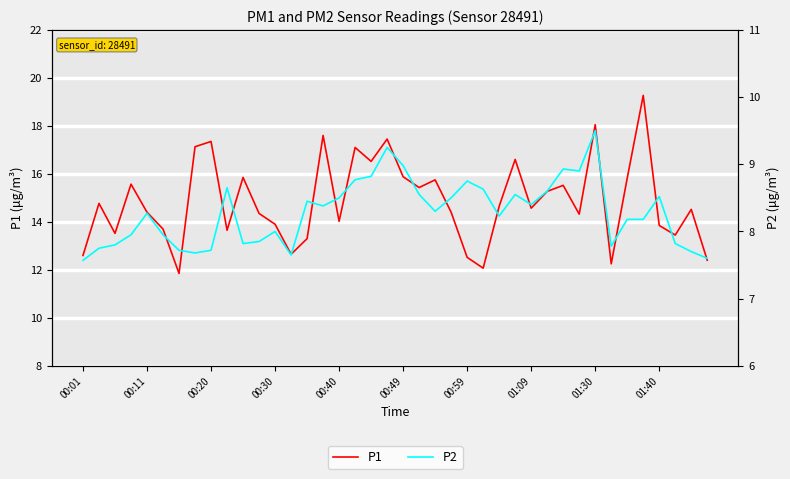

What is the difference between the P2 values at 37 and 24?

0.9